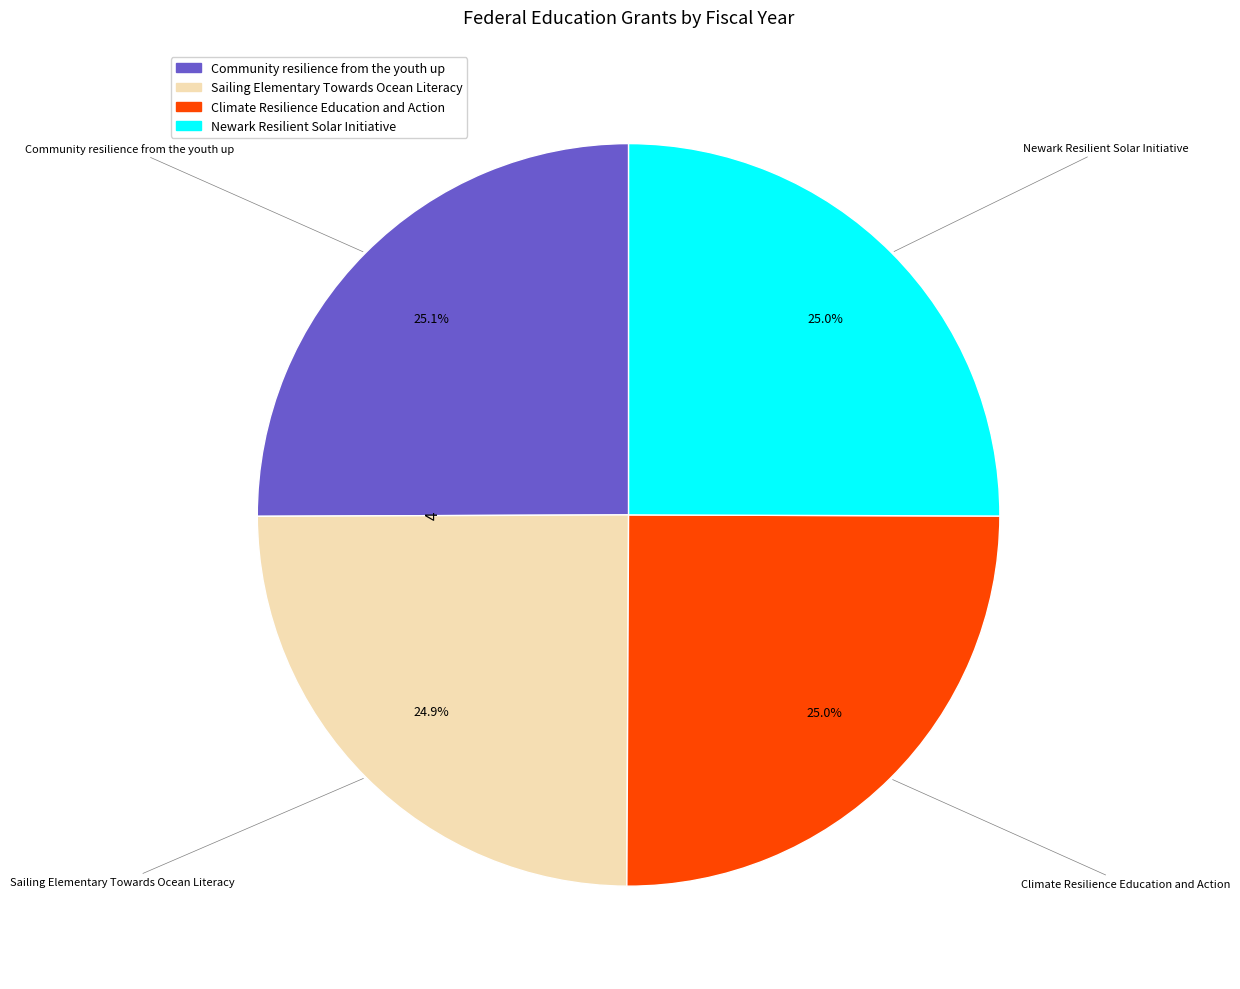

Is there a majority slice in this chart?

No